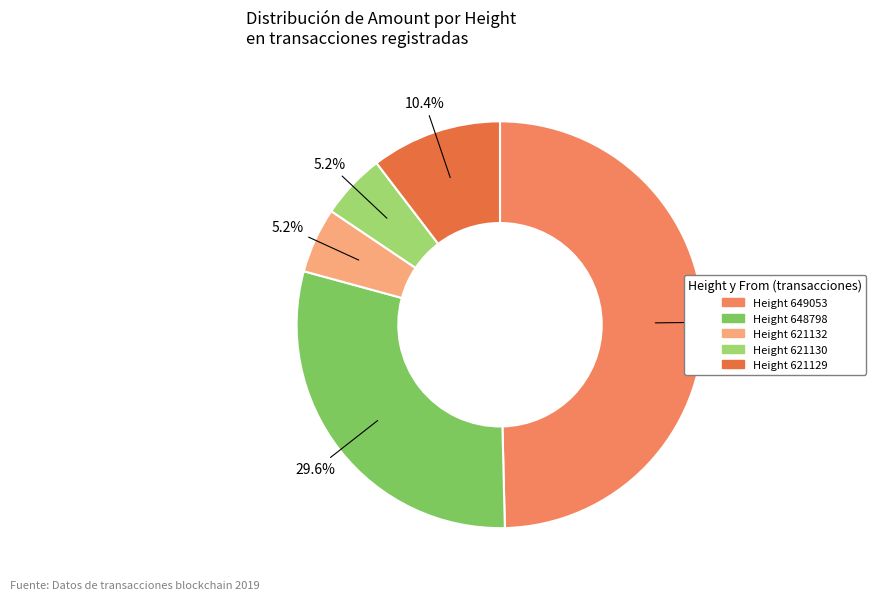

Which slice is the smallest?

S-FCYG (621132)